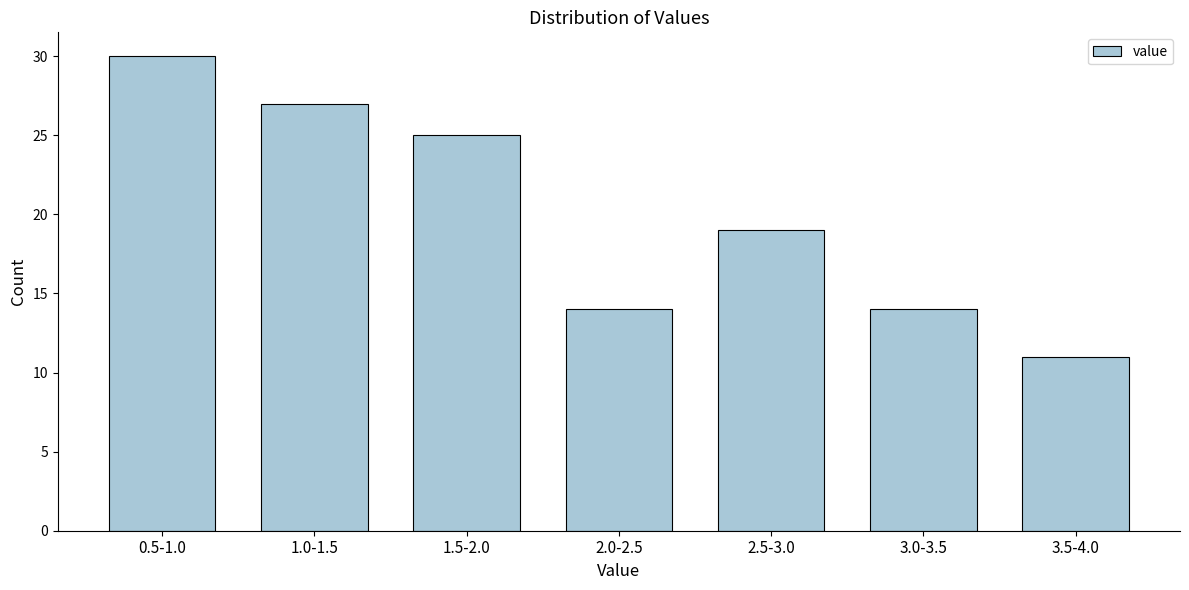

Reading left to right, extract all data points from this chart.

30	27	25	14	19	14	11